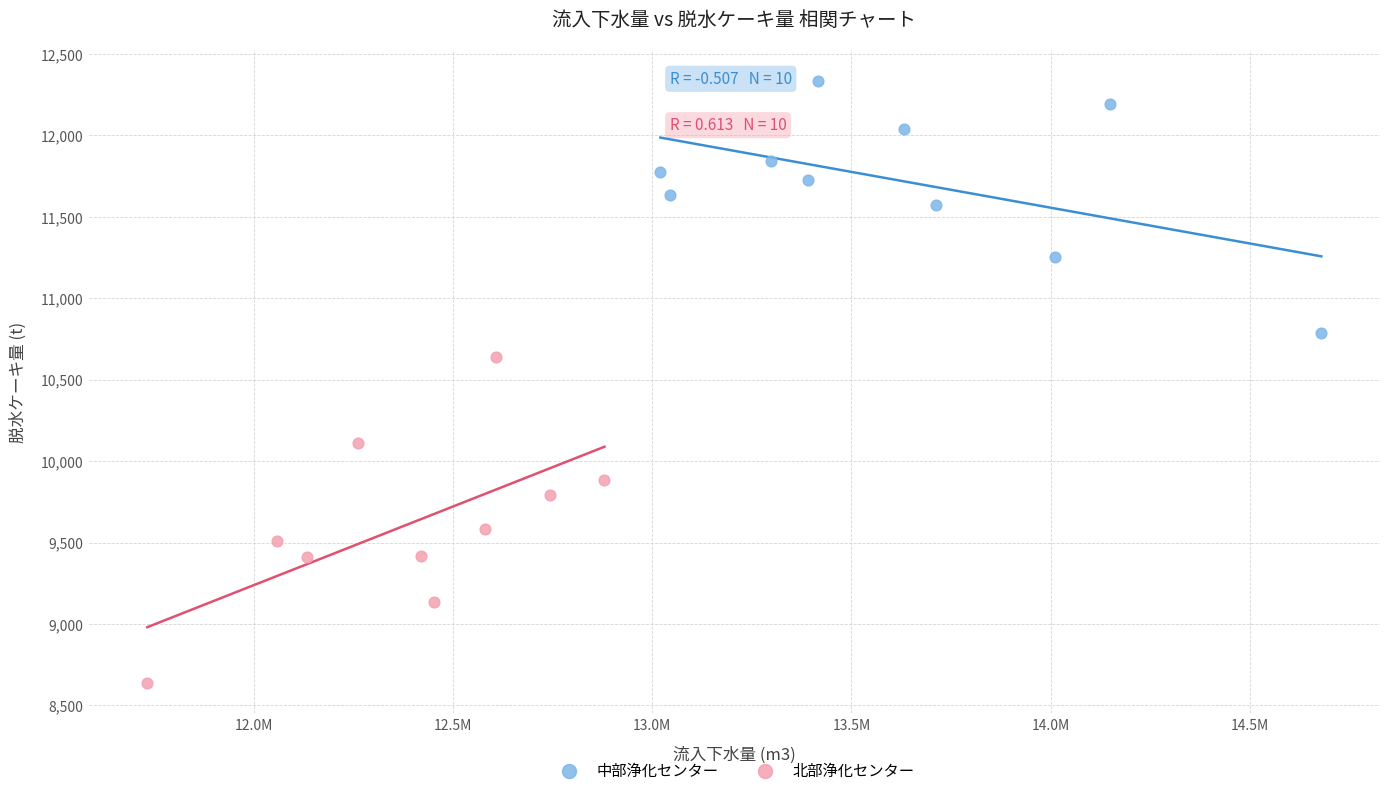

What are all the series names shown in the legend?

中部浄化センター, 北部浄化センター